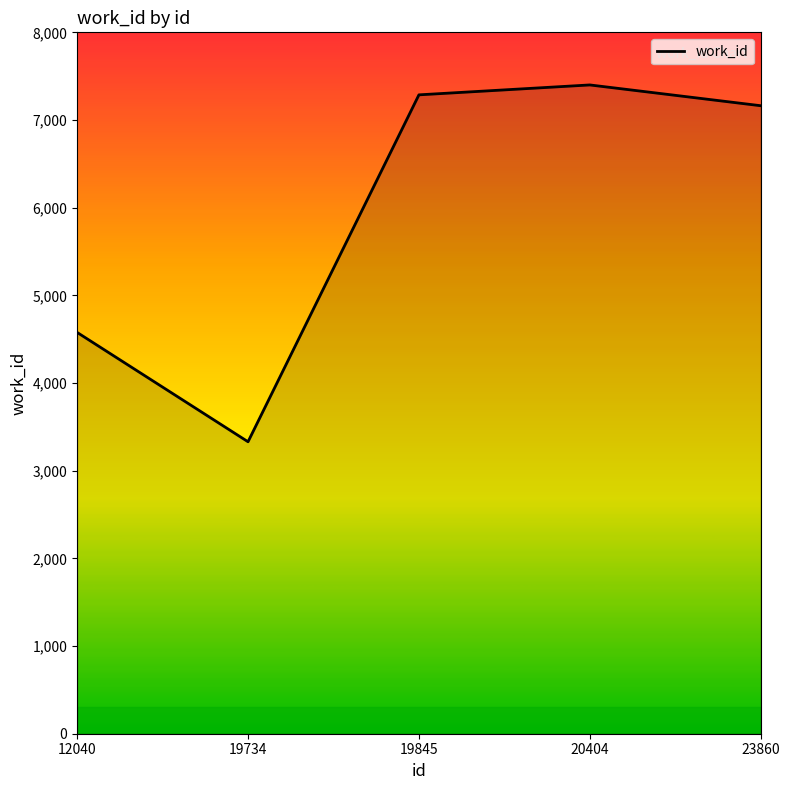

Reading left to right, extract all data points from this chart.

12040=4577	19734=3330	19845=7287	20404=7400	23860=7163